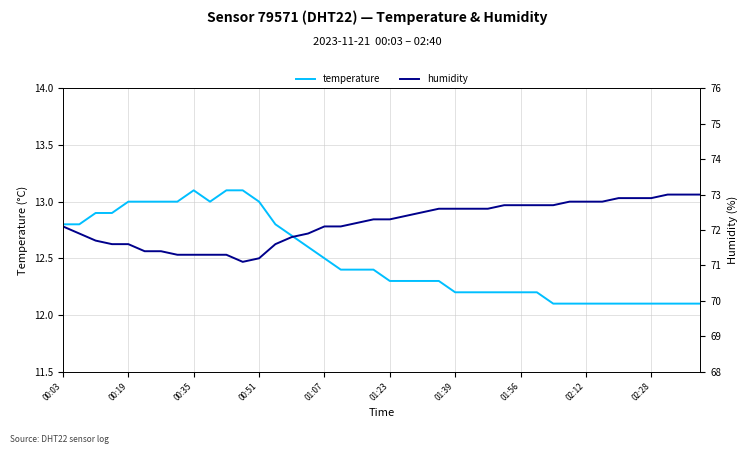

How many lines are shown in the chart?

2